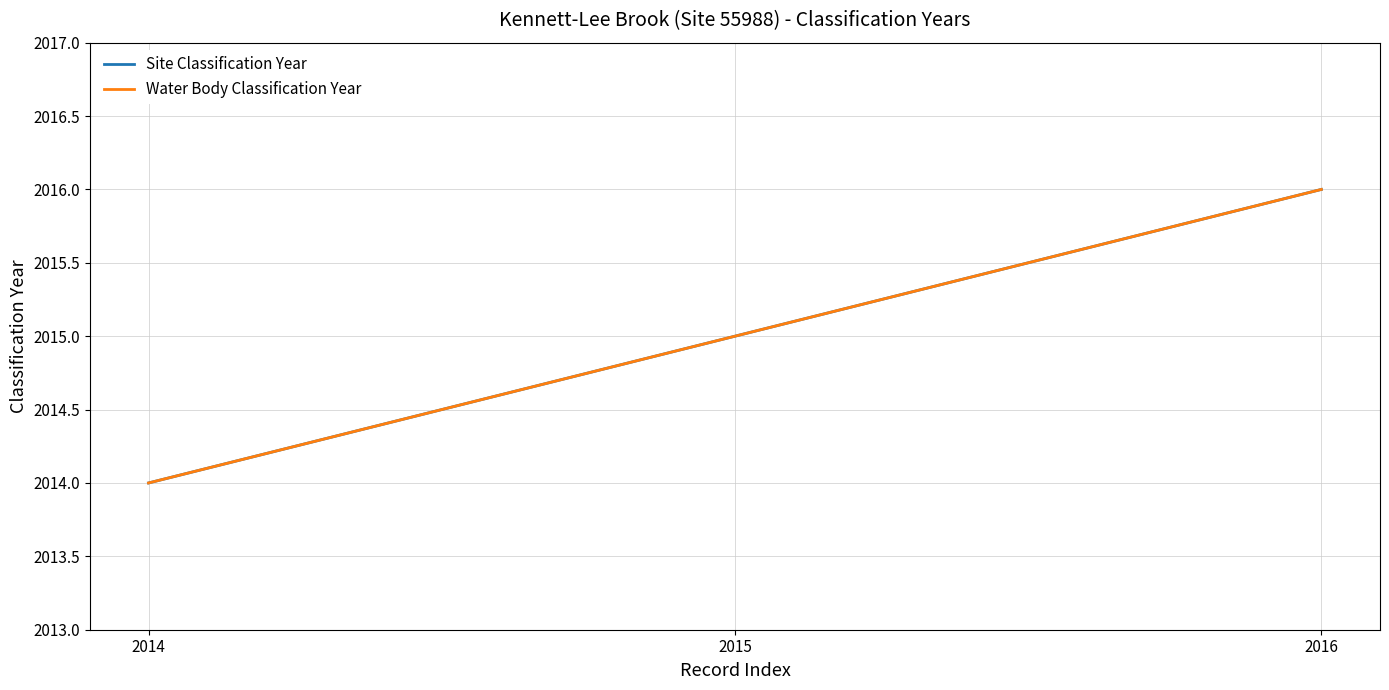

Which category has the highest value in the Water Body Classification Year series?

2016